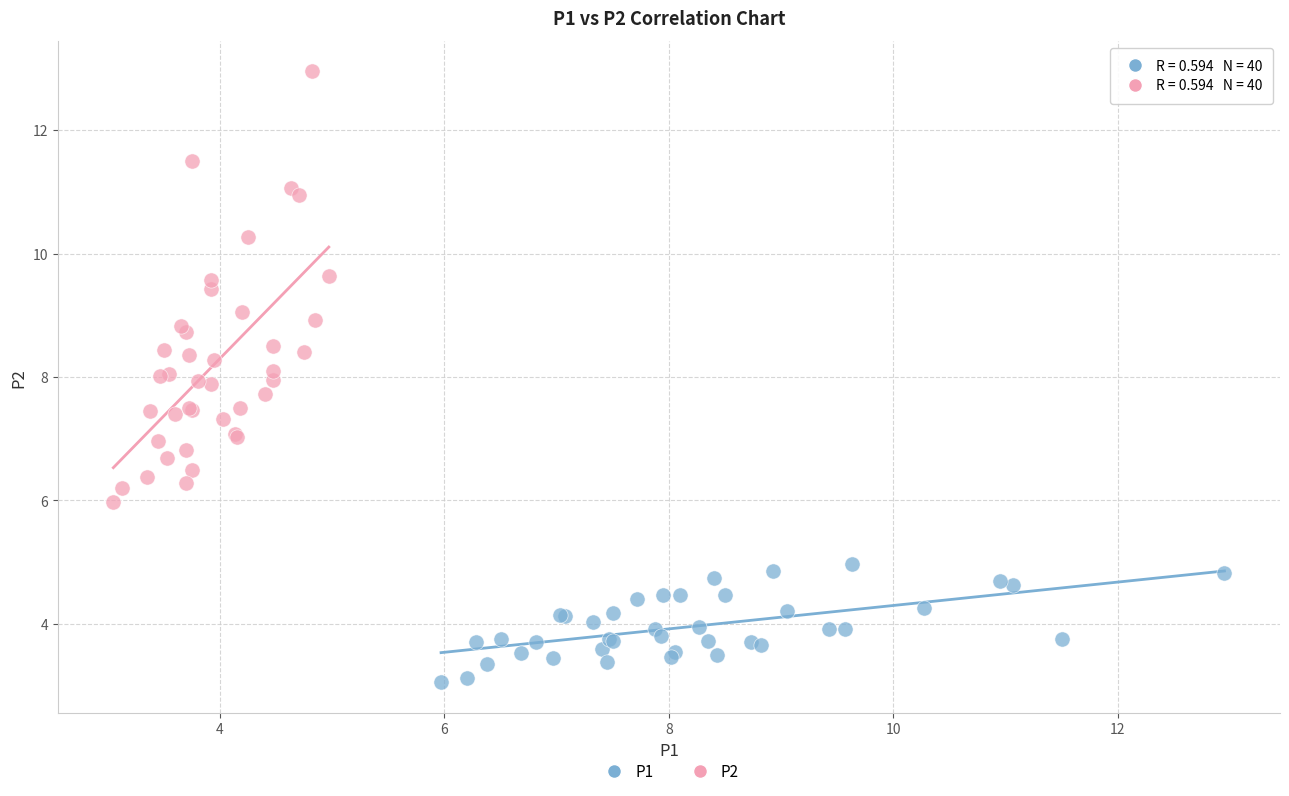

Which series reaches the minimum Y coordinate?

P1